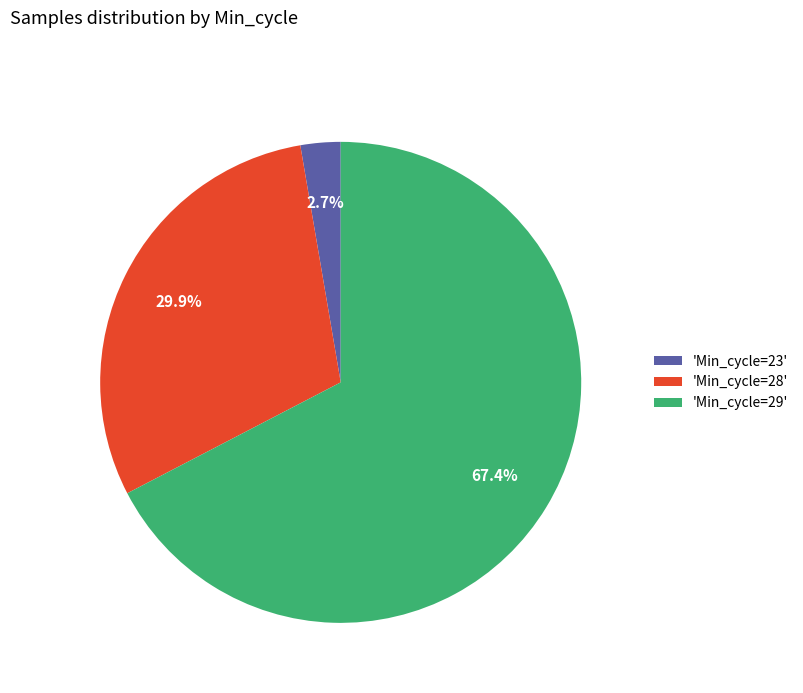

Is the sum of 'Min_cycle=28' and 'Min_cycle=23' greater than half?

No